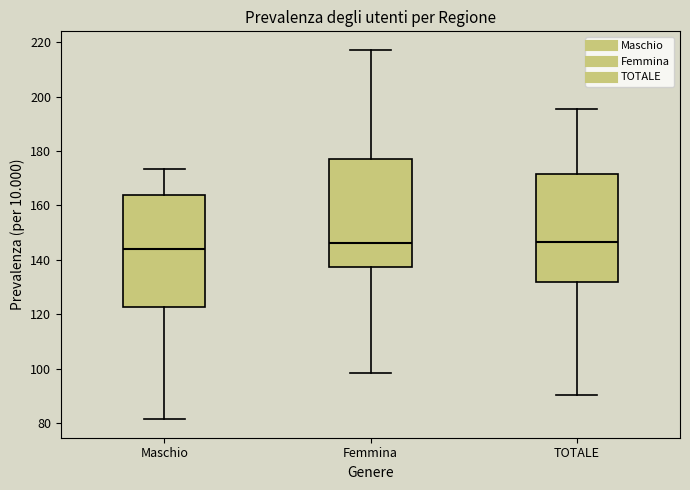

Reading left to right, transcribe this box plot: for each box, give where its median line is, the range the box spans, and where its two whiskers end, as read against the y-axis. The values are not printed on the chart, so give them approximately, as read against the axis.

Maschio: median 144, box 122 to 164, whiskers 82 to 174
Femmina: median 146, box 138 to 176, whiskers 98 to 218
TOTALE: median 146, box 132 to 172, whiskers 90 to 196